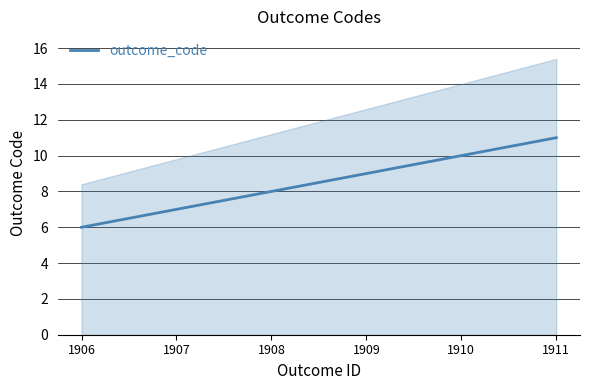

List the labels in order of value, largest first.

1911, 1910, 1909, 1908, 1907, 1906